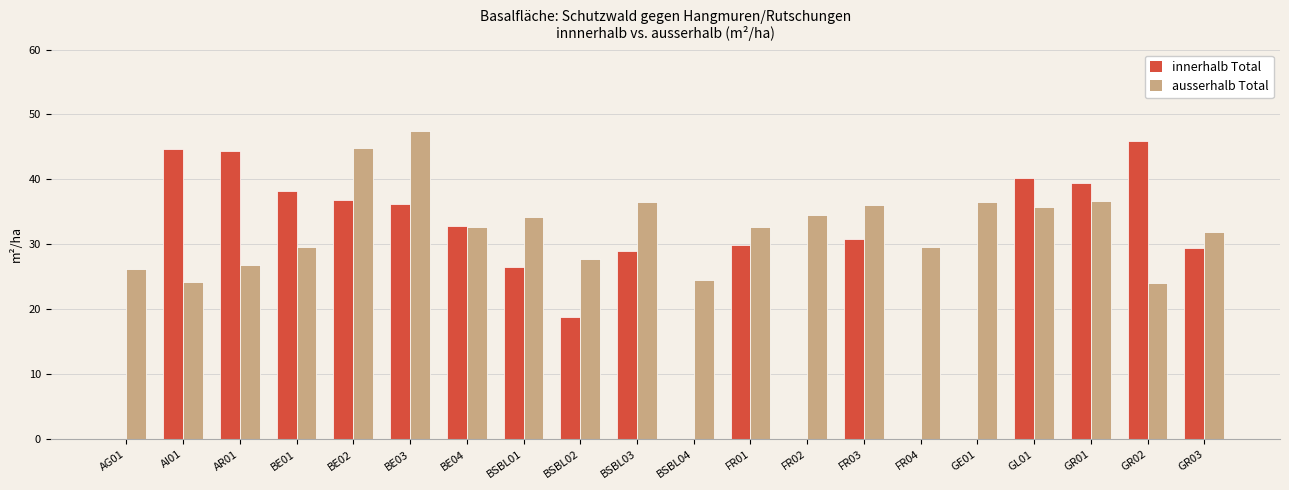

Is the value of innerhalb Total at BSBL02 greater than the value of ausserhalb Total at AI01?

No